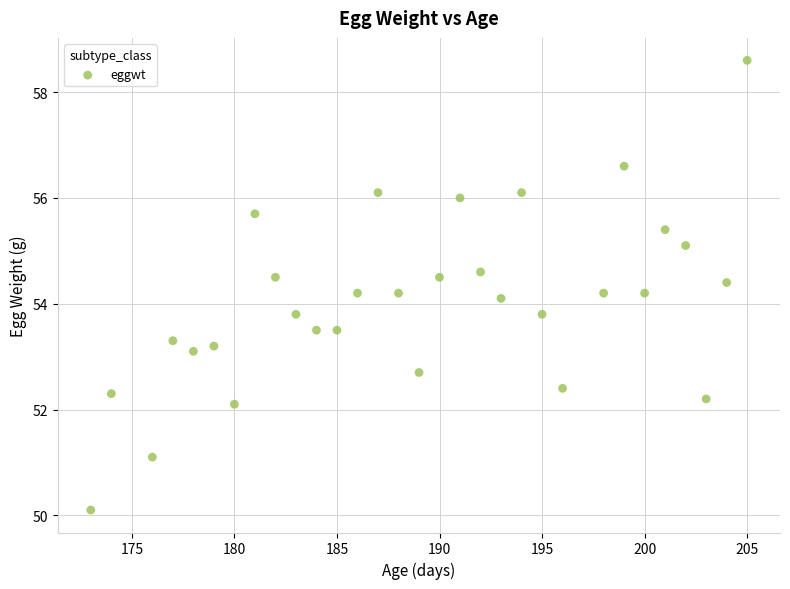

What is the range of X values (max minus min)?

32.0